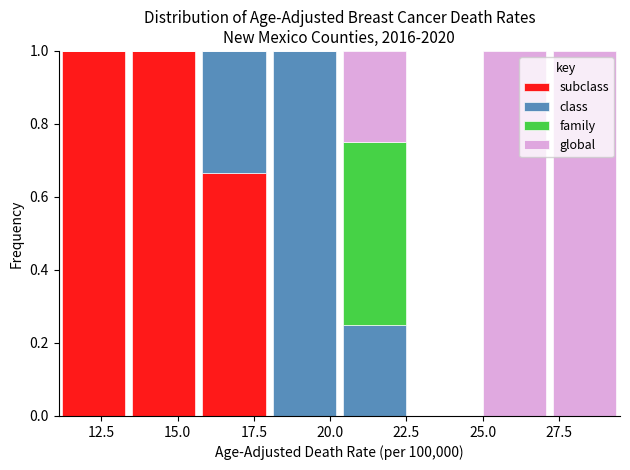

Reading left to right, transcribe this chart: for each stacked bar, give the range it covers on the x-axis and its total height. Neither the bar edges nor the heights are printed on the chart, so give them approximately, as read against the axes.

11.1 to 13.4: 1
13.4 to 15.7: 1
15.7 to 18.0: 1
18.0 to 20.3: 1
20.3 to 22.6: 1
22.6 to 24.9: 0
24.9 to 27.2: 1
27.2 to 29.5: 1